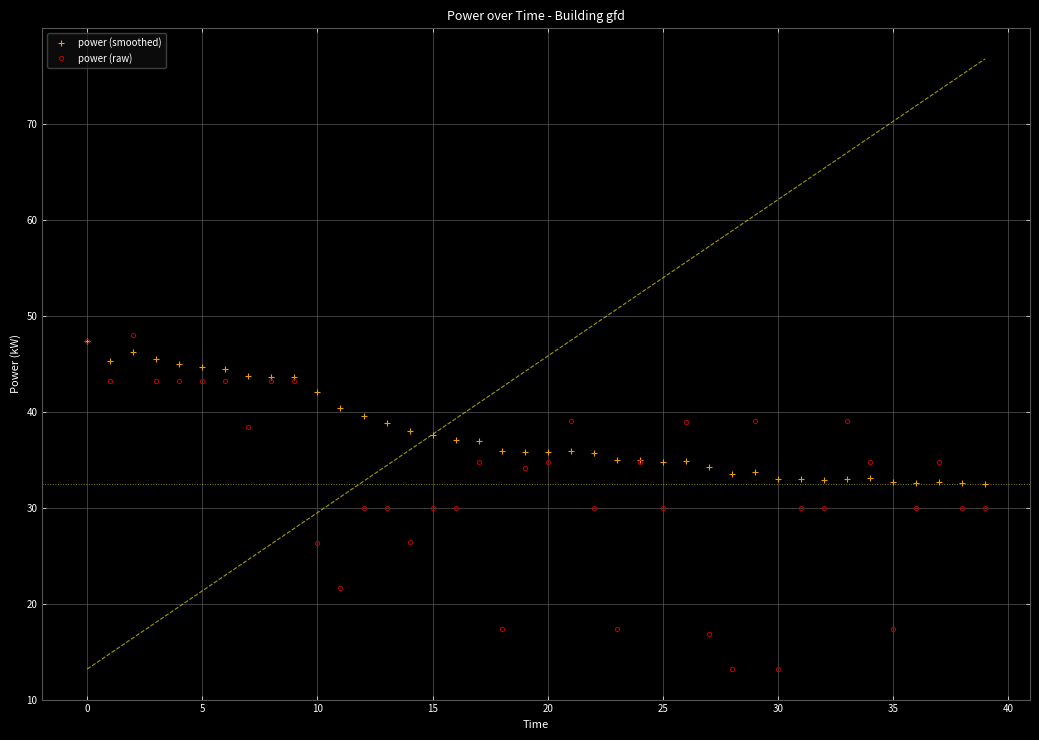

The value of power (raw) at 15 is 51.5. True or false?

False